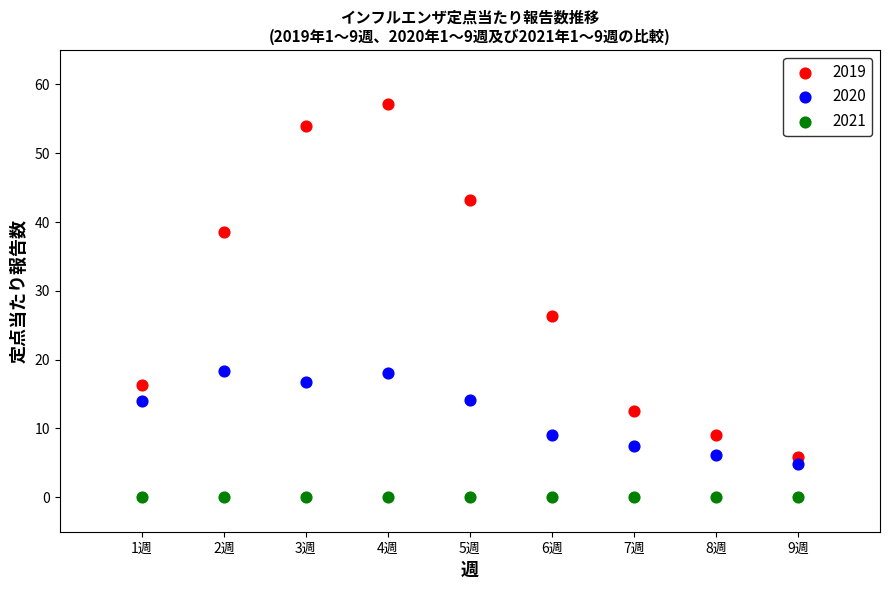

Which series contains the lowest Y value?

2021